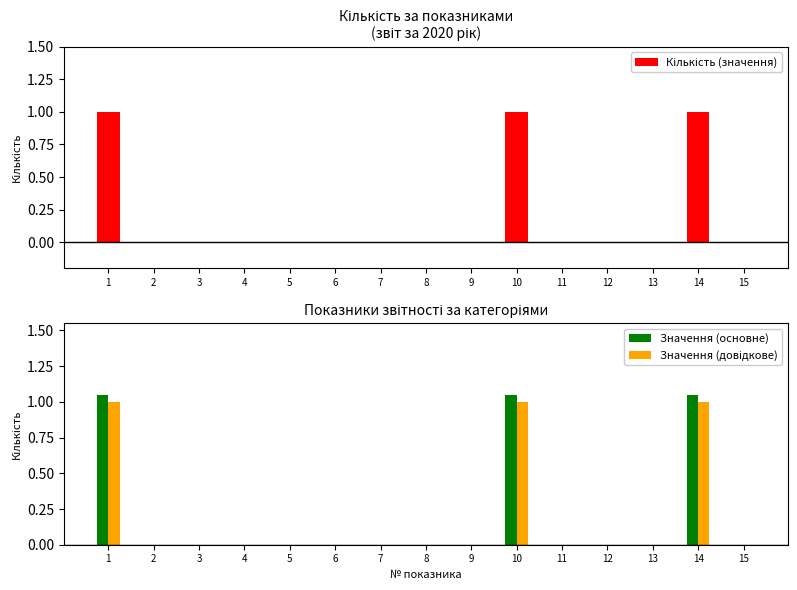

At how many categories does at least one series exceed 0?

3